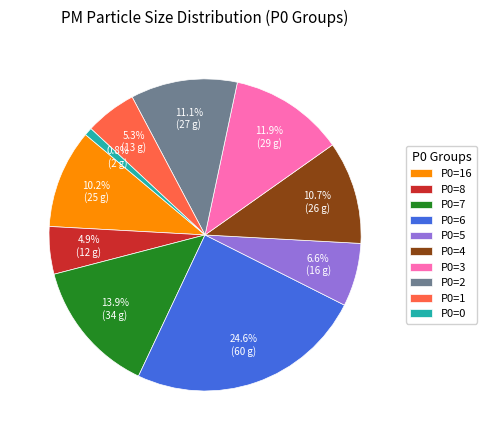

Is P0=0 the majority of the pie?

No